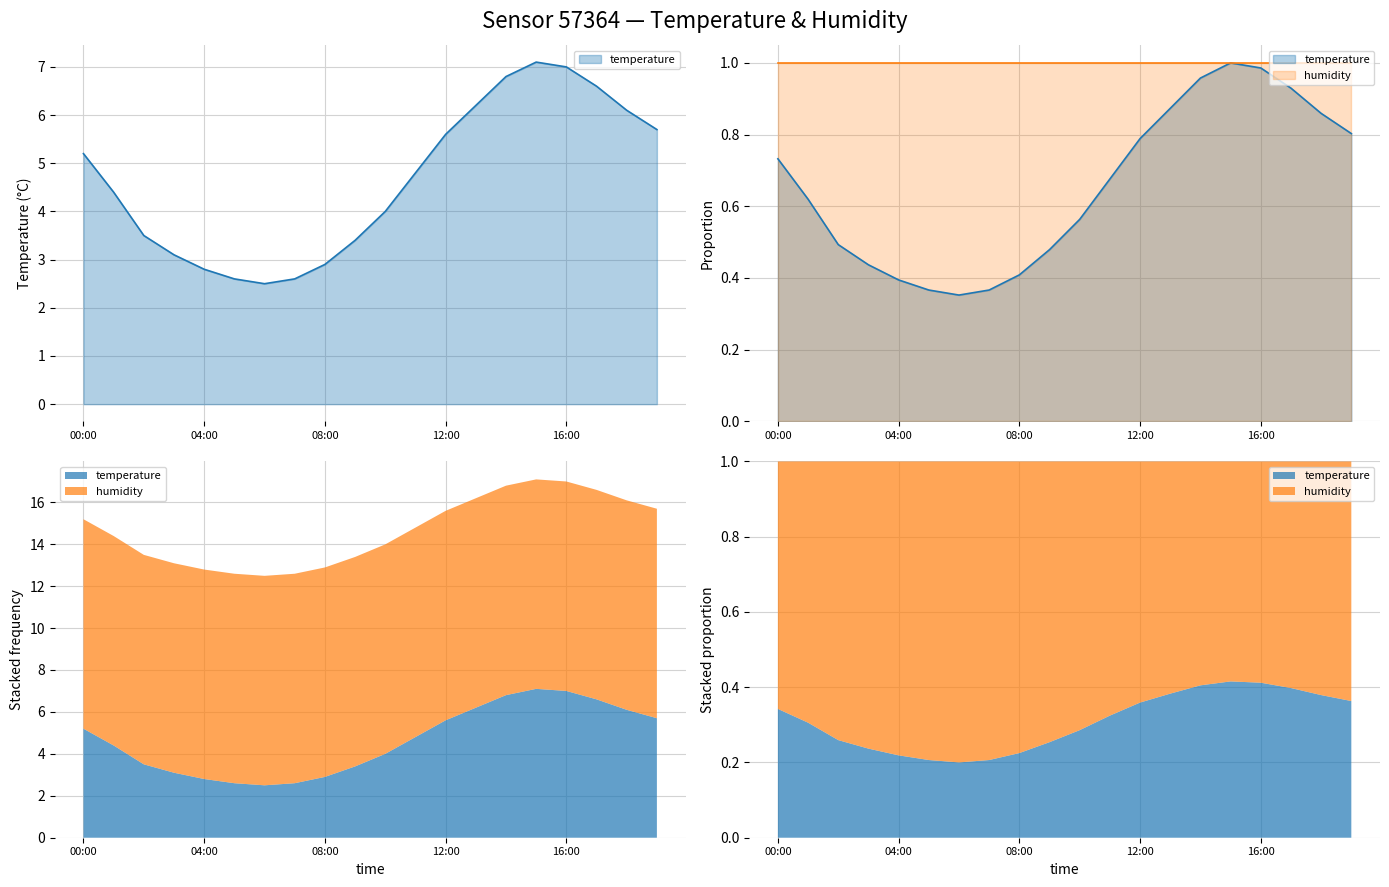

Is it true that the value at 08:00 is 2.9?

True